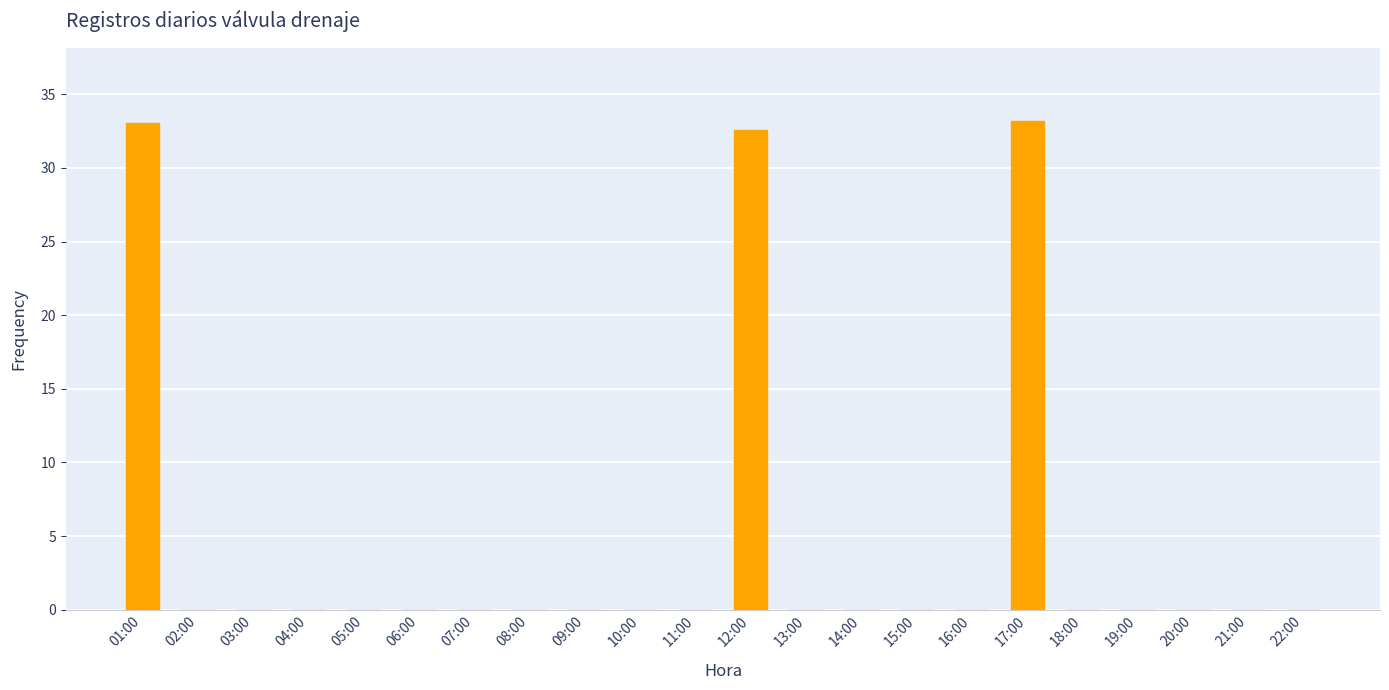

True or false: the data shows 10.5 at 17:00.

False